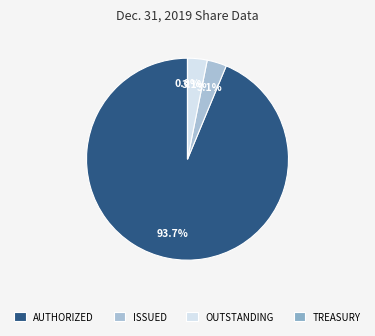

To the nearest percent, what is the average slice percentage?

25%